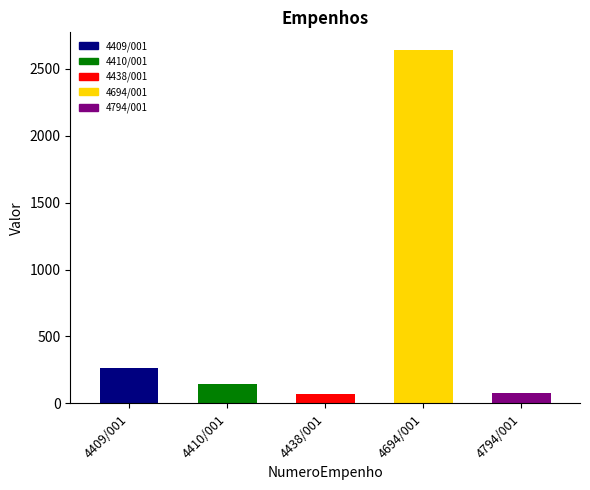

Reading left to right, what are all the values shown in this chart?

4409/001=264.0	4410/001=145.0	4438/001=73.1	4694/001=2640.0	4794/001=78.3